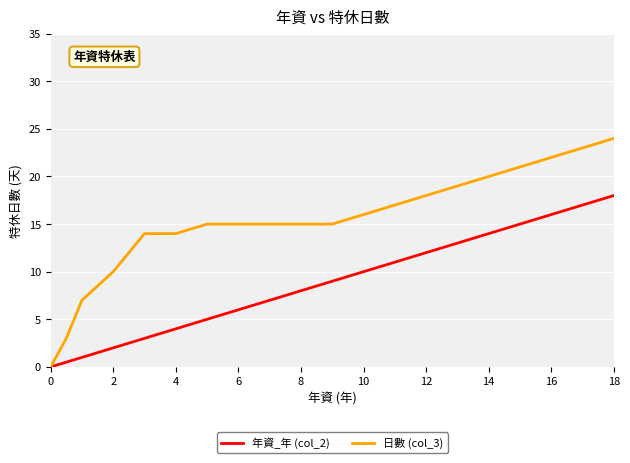

What is the maximum value for 日數 (col_3)?

24.0